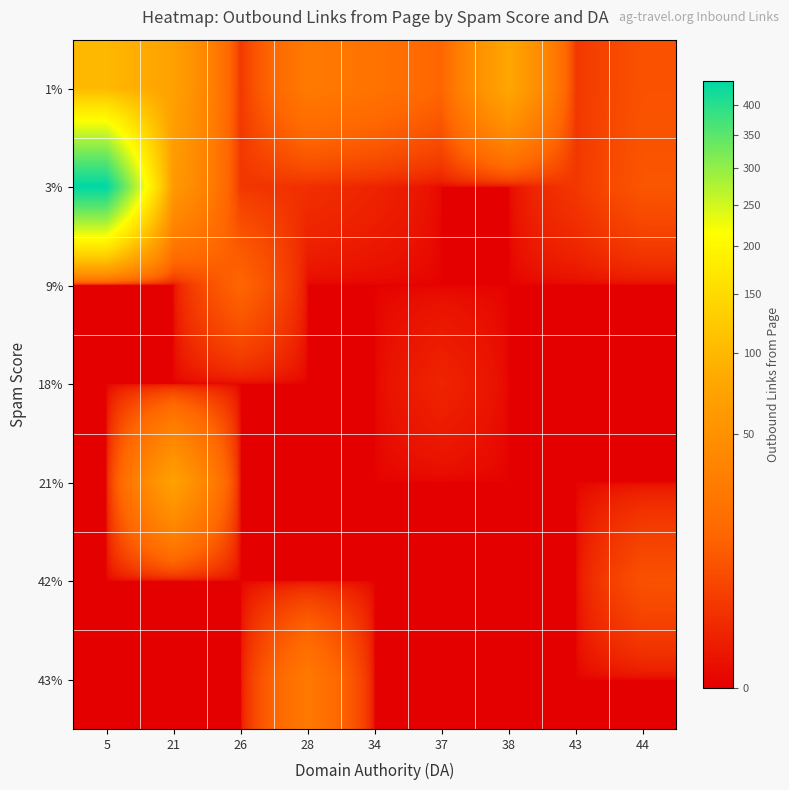

How many data points does each series have?

9